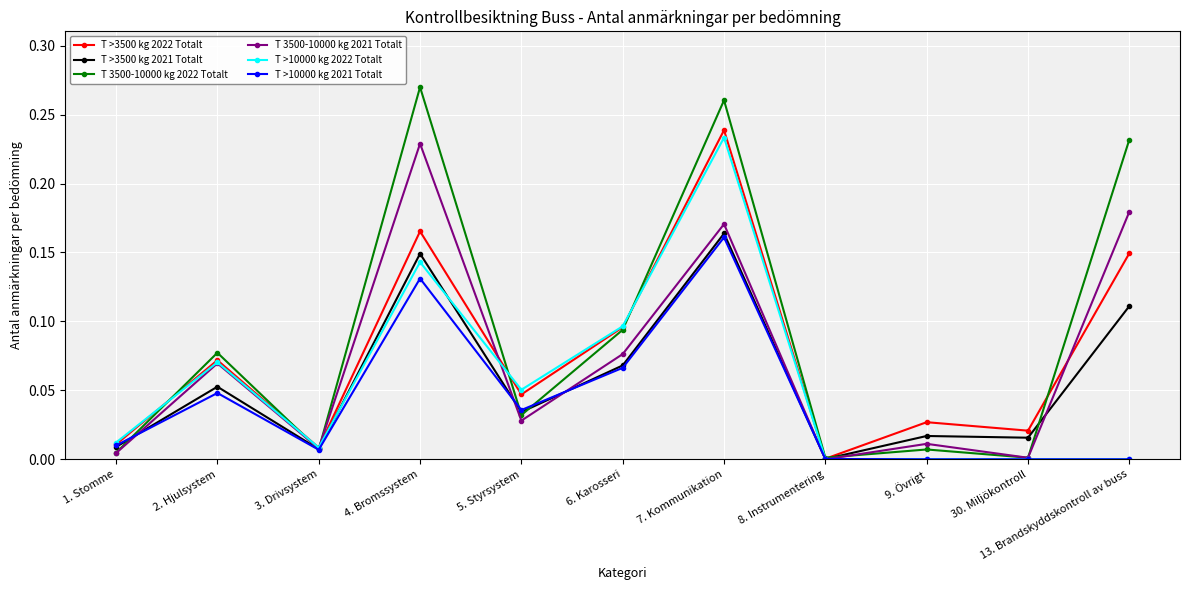

At which category does the chart reach its peak across all series?

4. Bromssystem